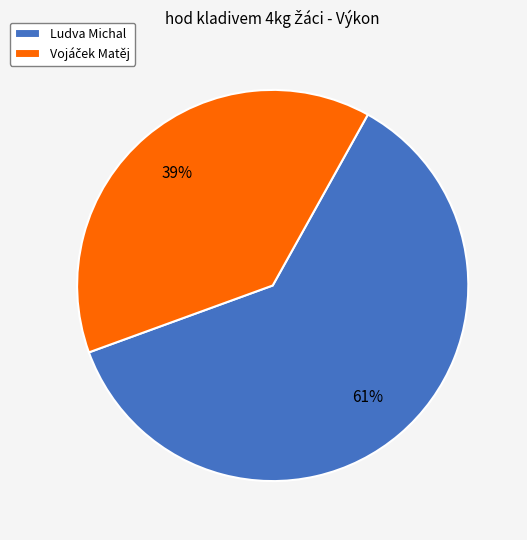

Does Ludva Michal represent more than half of the total?

Yes